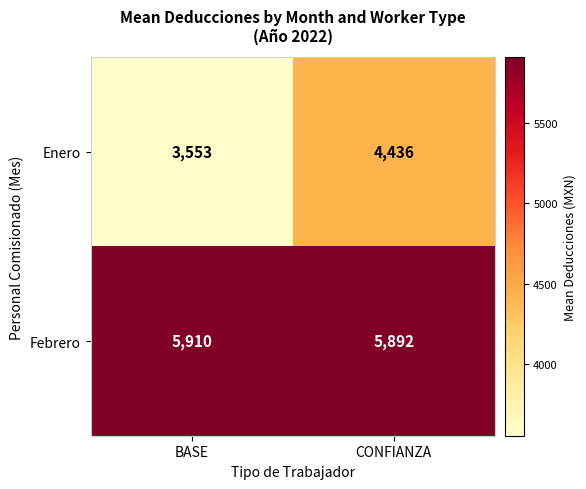

How many data points in Enero are less than 4436?

1